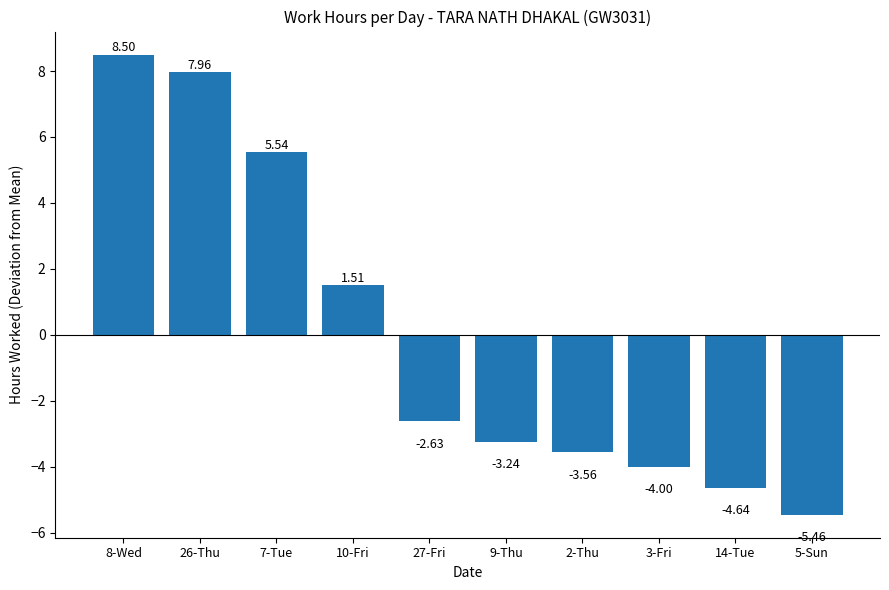

Rank the categories by value from lowest to highest.

5-Sun, 14-Tue, 3-Fri, 2-Thu, 9-Thu, 27-Fri, 10-Fri, 7-Tue, 26-Thu, 8-Wed